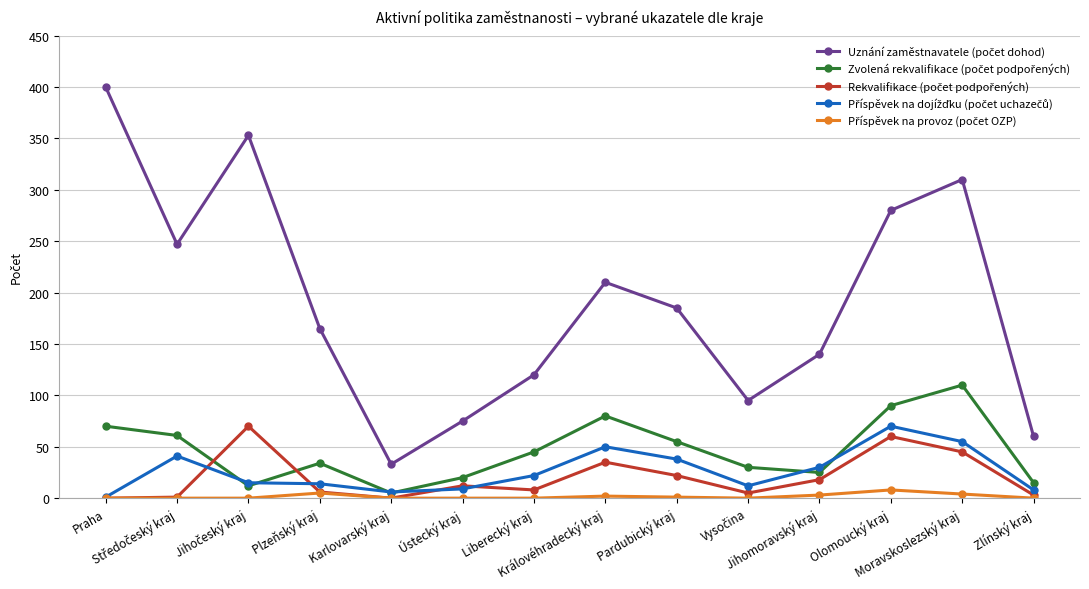

At how many categories does at least one series exceed 66?

12